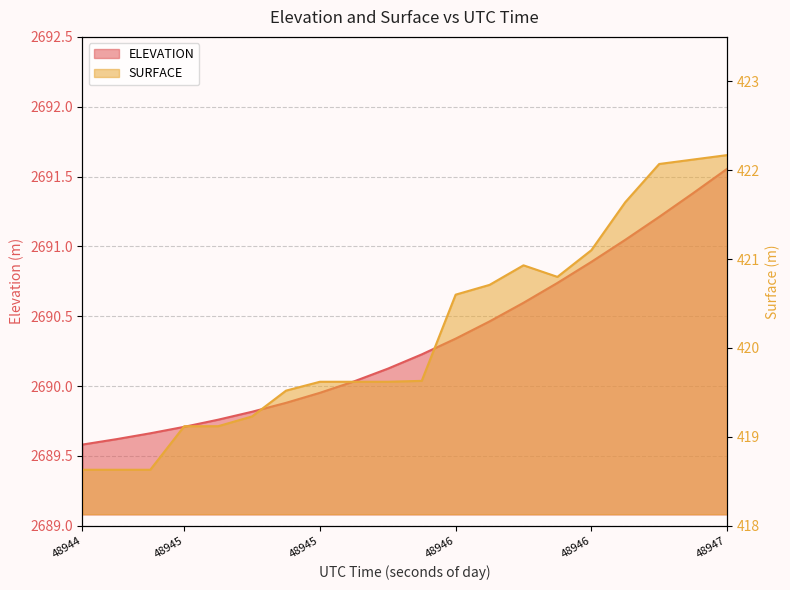

Is it true that SURFACE equals 718.8 at 48946.0176?

False